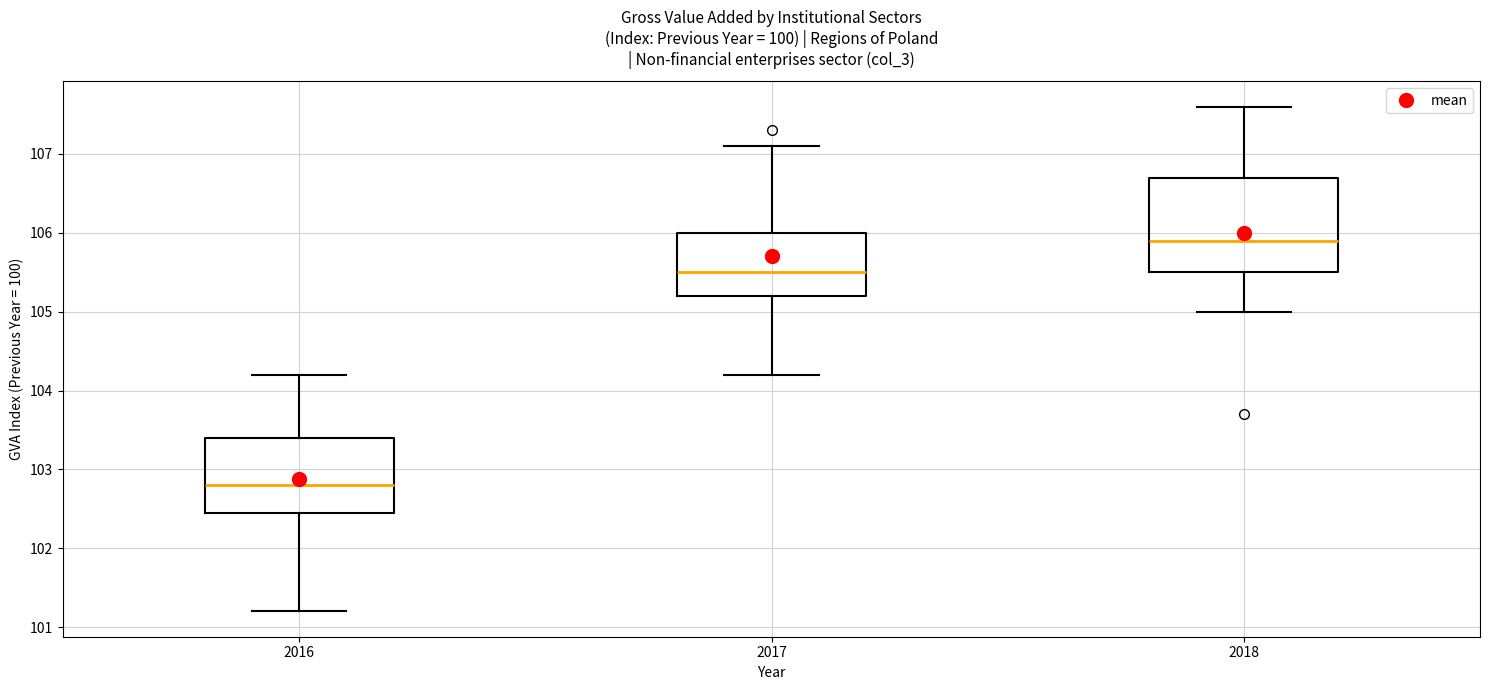

Reading left to right, transcribe this box plot: for each box, give where its median line is, the range the box spans, and where its two whiskers end, as read against the y-axis. The values are not printed on the chart, so give them approximately, as read against the axis.

2016: median 102.8, box 102.5 to 103.4, whiskers 101.2 to 104.2
2017: median 105.5, box 105.2 to 106.0, whiskers 104.2 to 107.1
2018: median 105.9, box 105.5 to 106.7, whiskers 105.0 to 107.6